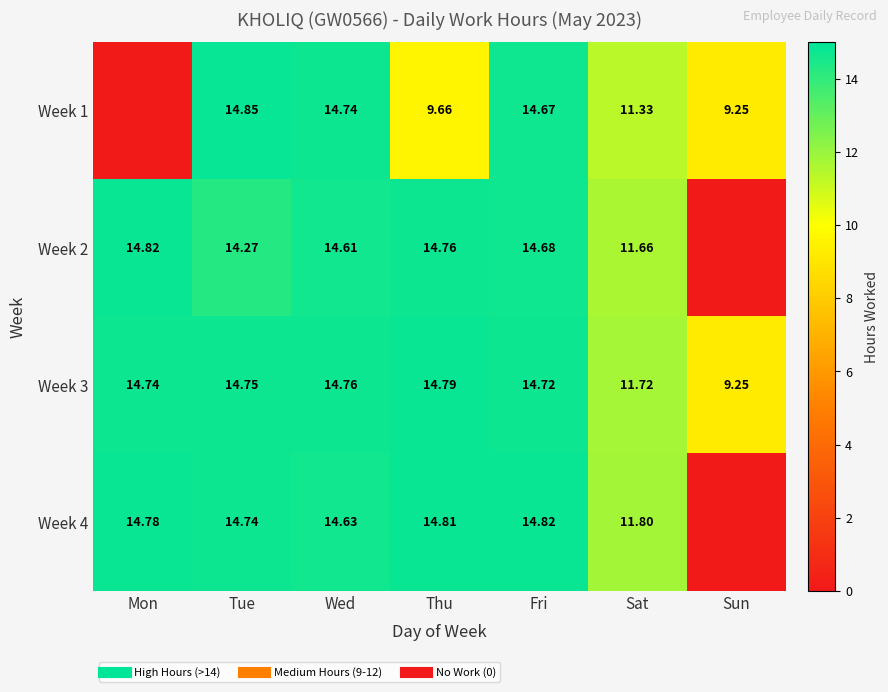

Rank the categories by Week 1 value from lowest to highest.

Mon, Sun, Thu, Sat, Fri, Wed, Tue